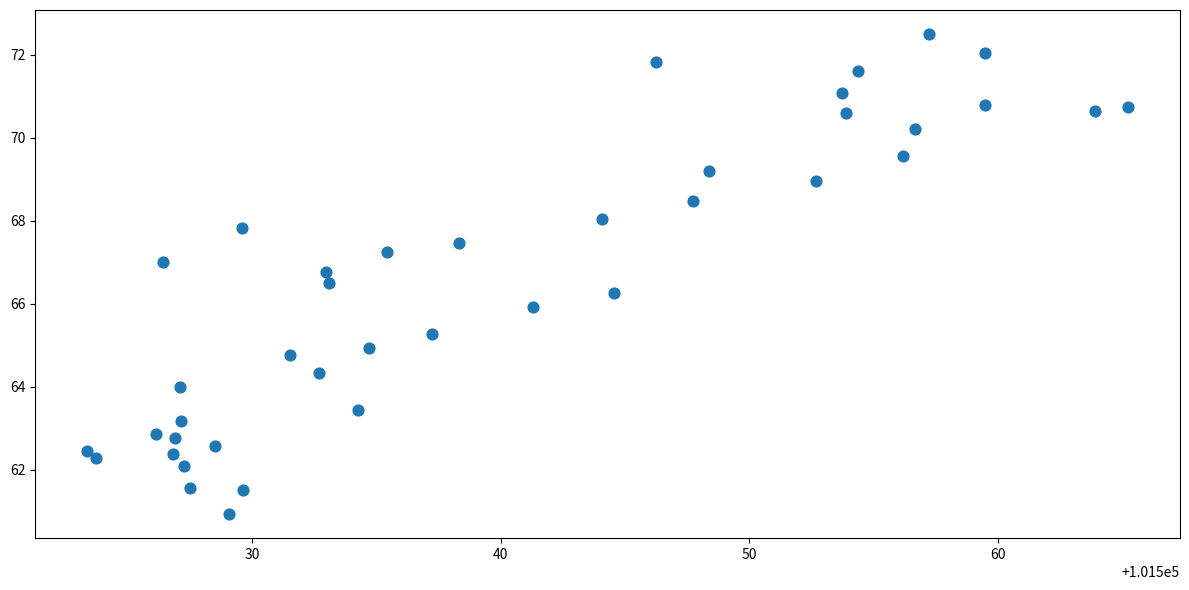

What is the range of Y values (max minus min)?

11.6